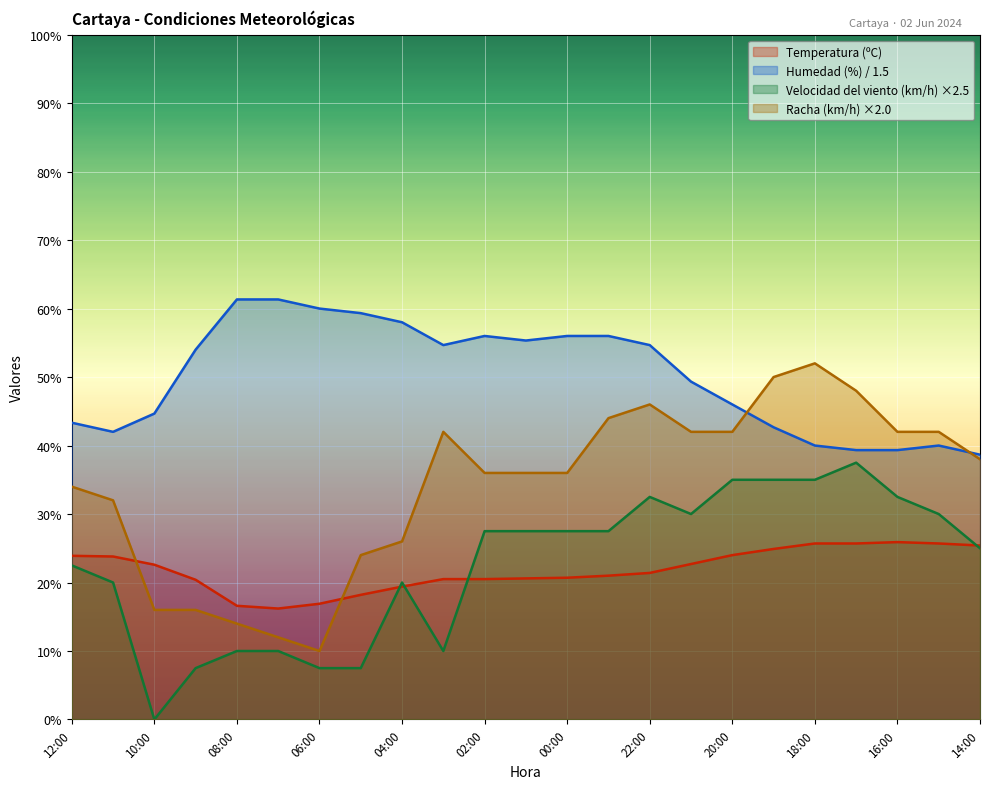

How many lines are shown in the chart?

4